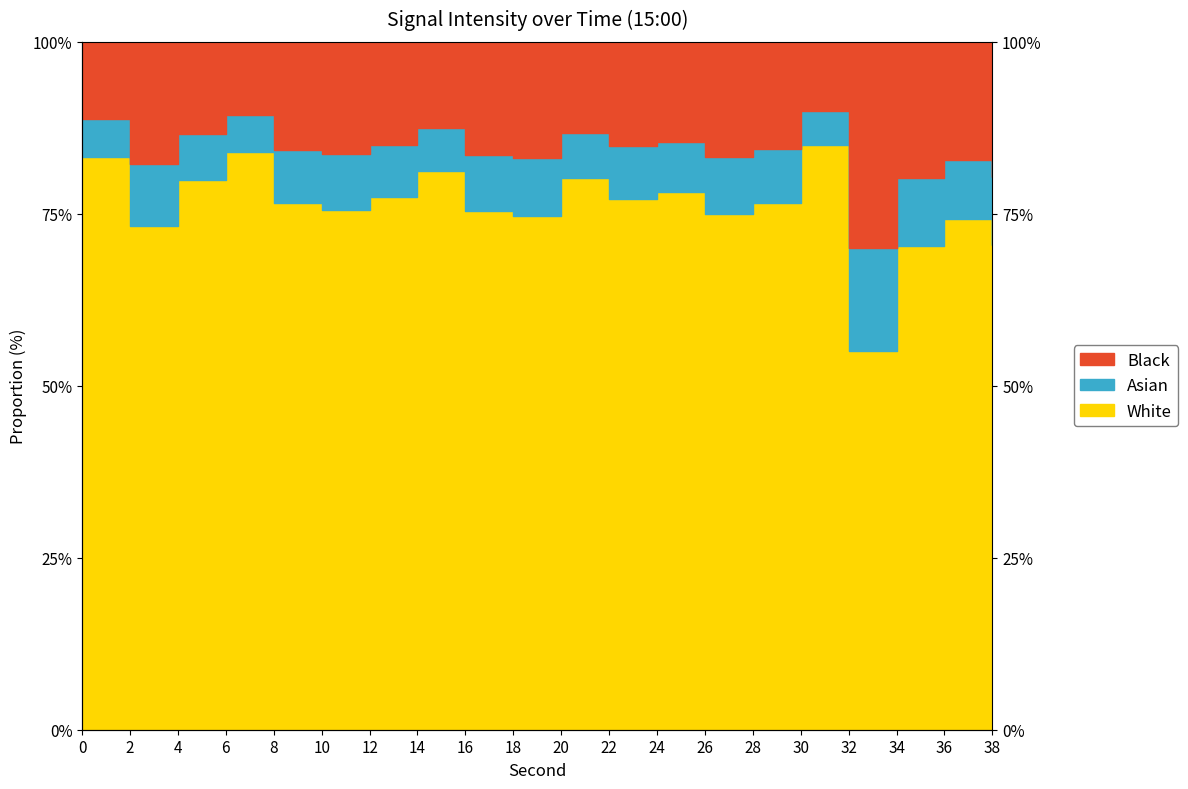

True or false: there are more than 0 points higher than both neighbors.

True